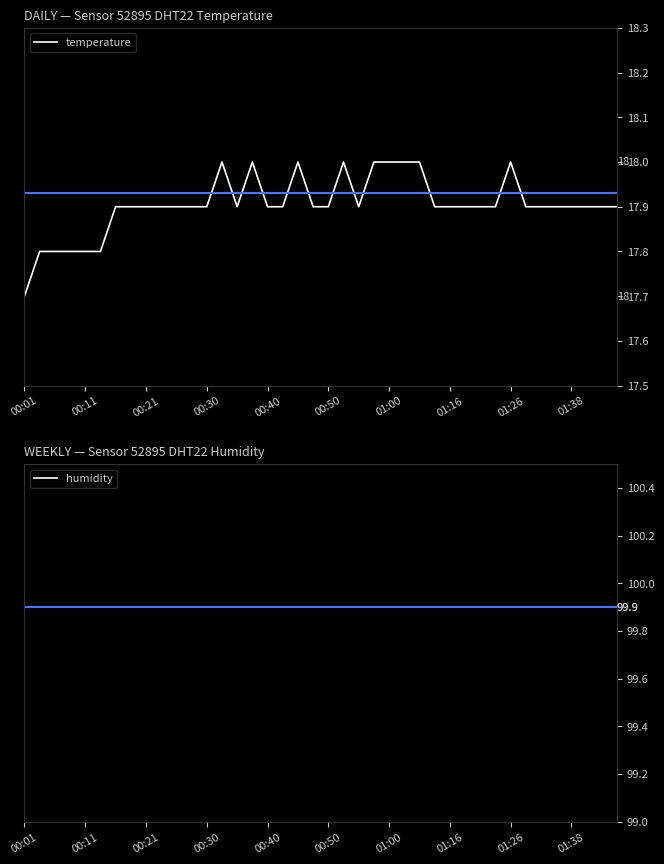

At how many categories does at least one series exceed 61?

40